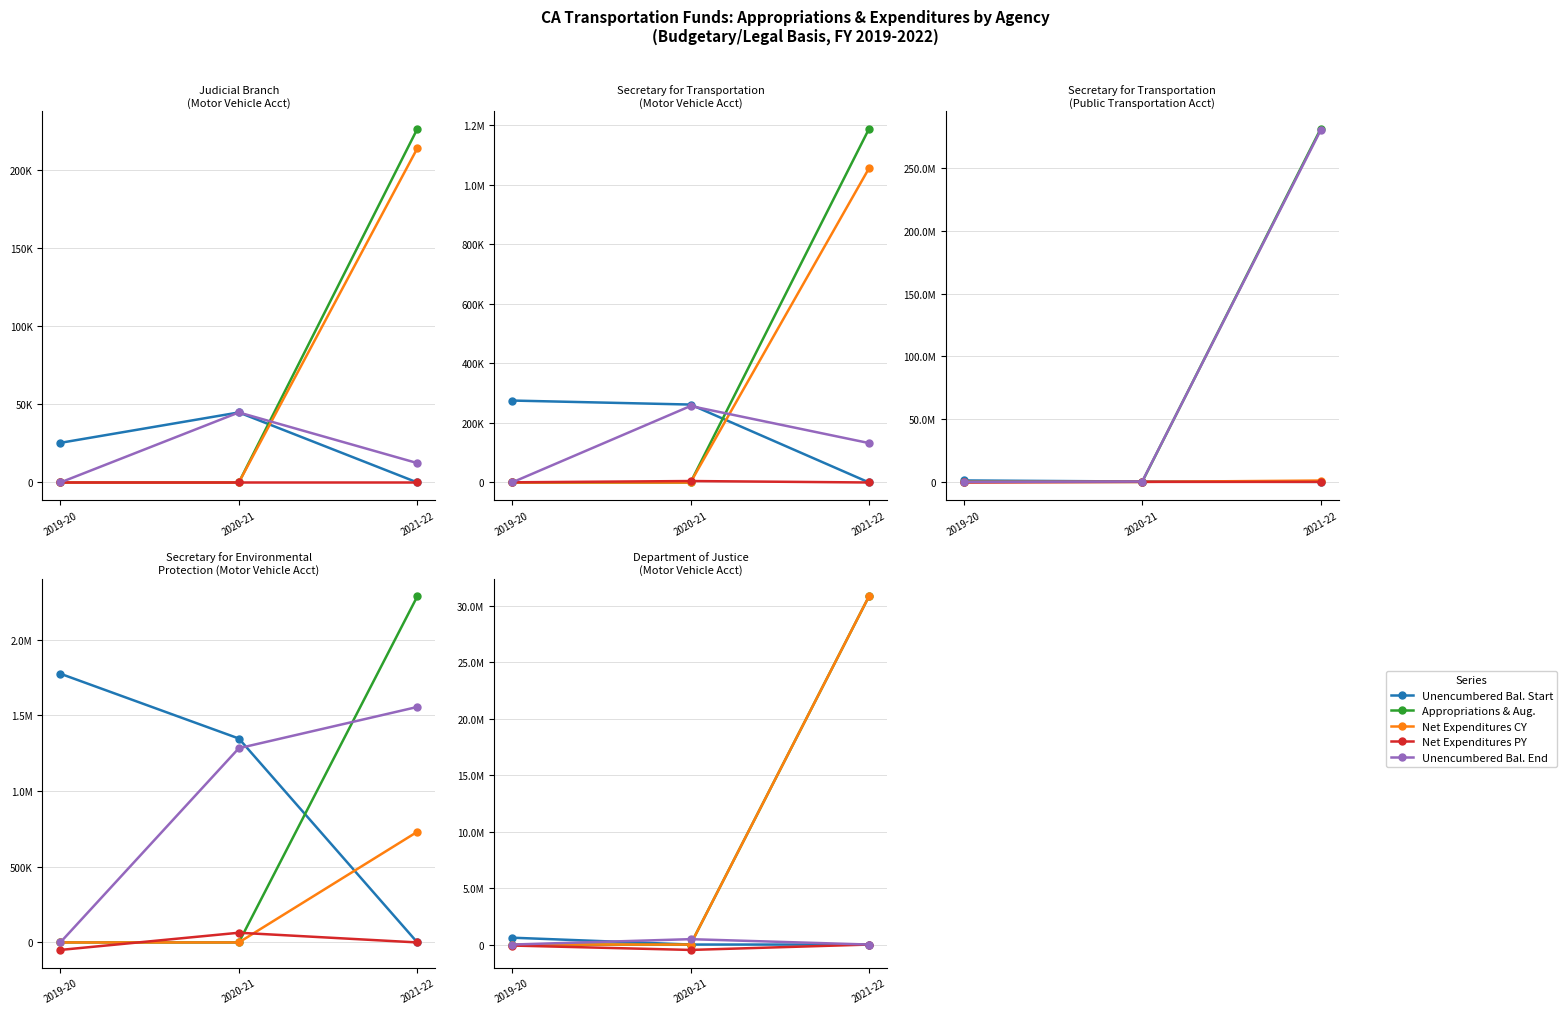

Which category has the highest value in the Unencumbered Bal. End series?

2020-21